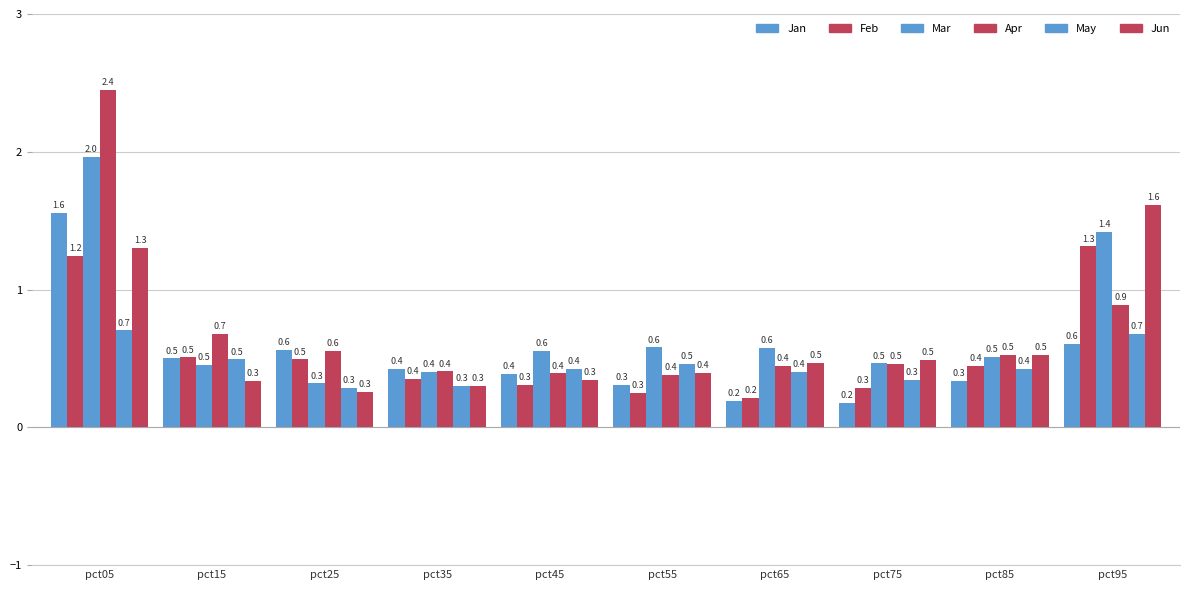

What is the value of the May bar at the 10th from the left?

0.7